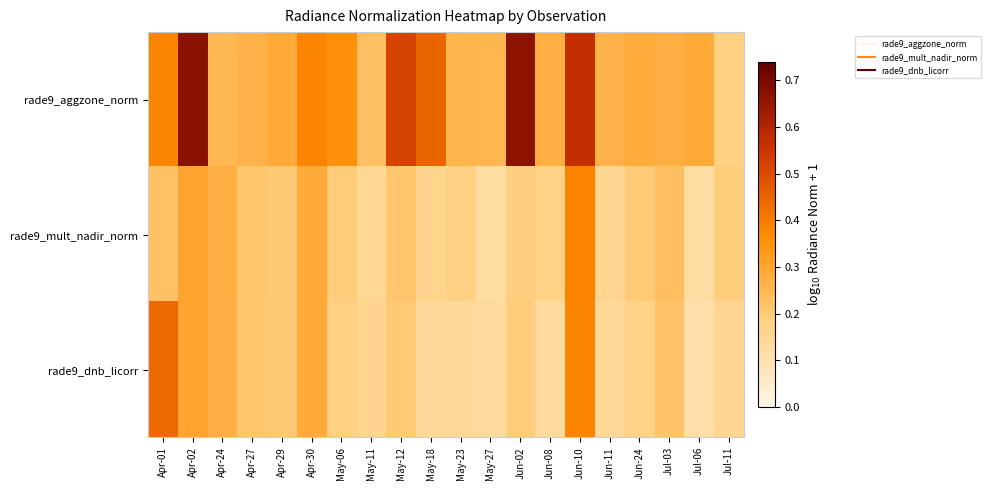

Reading right to left, transcribe all the data shown in this chart.

rade9_aggzone_norm: Jul-11=0.2	Jul-06=0.3	Jul-03=0.3	Jun-24=0.3	Jun-11=0.3	Jun-10=0.6	Jun-08=0.3	Jun-02=0.7	May-27=0.3	May-23=0.3	May-18=0.4	May-12=0.5	May-11=0.2	May-06=0.4	Apr-30=0.4	Apr-29=0.3	Apr-27=0.3	Apr-24=0.2	Apr-02=0.7	Apr-01=0.4
rade9_mult_nadir_norm: Jul-11=0.2	Jul-06=0.1	Jul-03=0.2	Jun-24=0.2	Jun-11=0.2	Jun-10=0.4	Jun-08=0.2	Jun-02=0.2	May-27=0.1	May-23=0.2	May-18=0.2	May-12=0.2	May-11=0.1	May-06=0.2	Apr-30=0.3	Apr-29=0.2	Apr-27=0.2	Apr-24=0.3	Apr-02=0.3	Apr-01=0.2
rade9_dnb_licorr: Jul-11=0.2	Jul-06=0.1	Jul-03=0.2	Jun-24=0.2	Jun-11=0.1	Jun-10=0.4	Jun-08=0.1	Jun-02=0.2	May-27=0.1	May-23=0.1	May-18=0.1	May-12=0.2	May-11=0.2	May-06=0.2	Apr-30=0.3	Apr-29=0.2	Apr-27=0.2	Apr-24=0.3	Apr-02=0.3	Apr-01=0.4